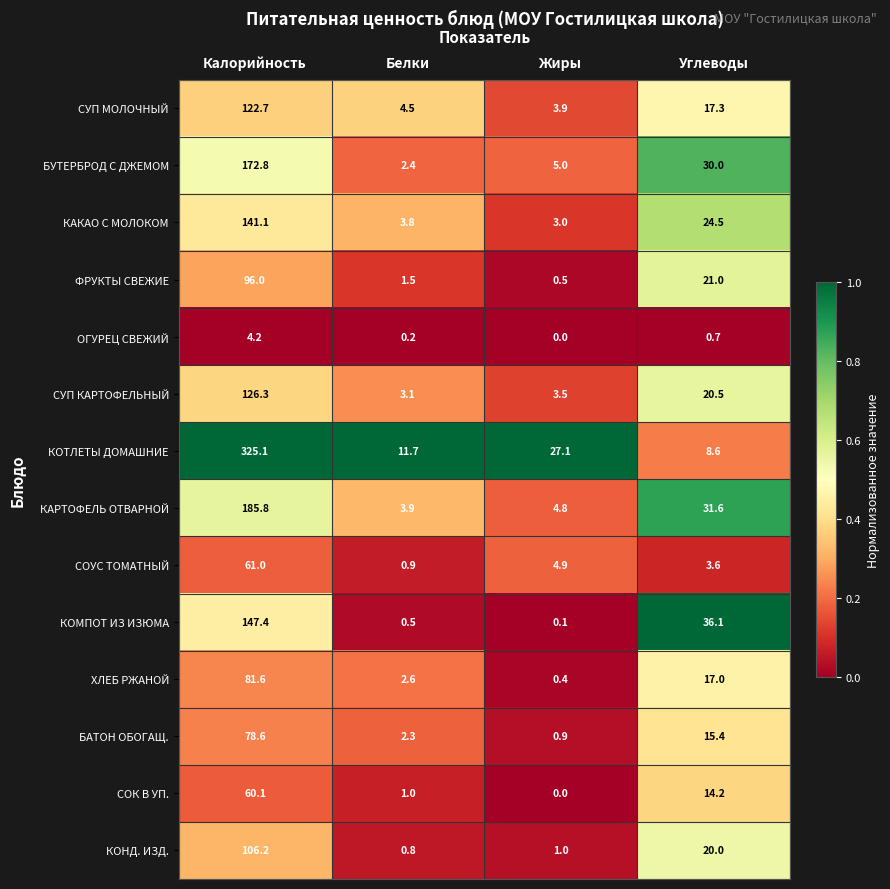

The value of КОНД. ИЗД. at Углеводы is 11.0. True or false?

False